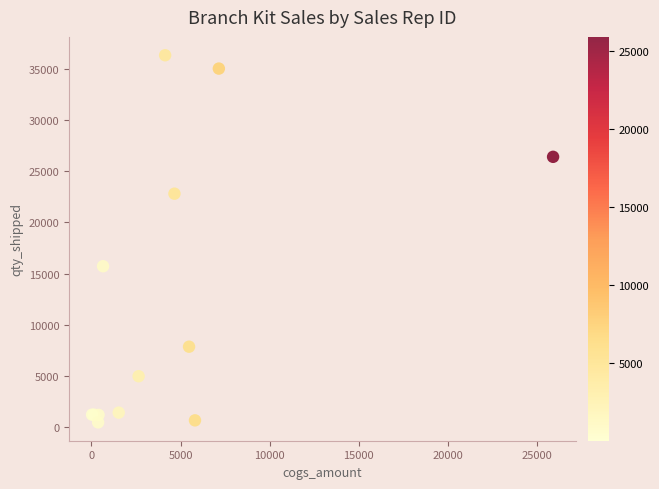

What Y value in the scatter plot is closest to 18400?

15726